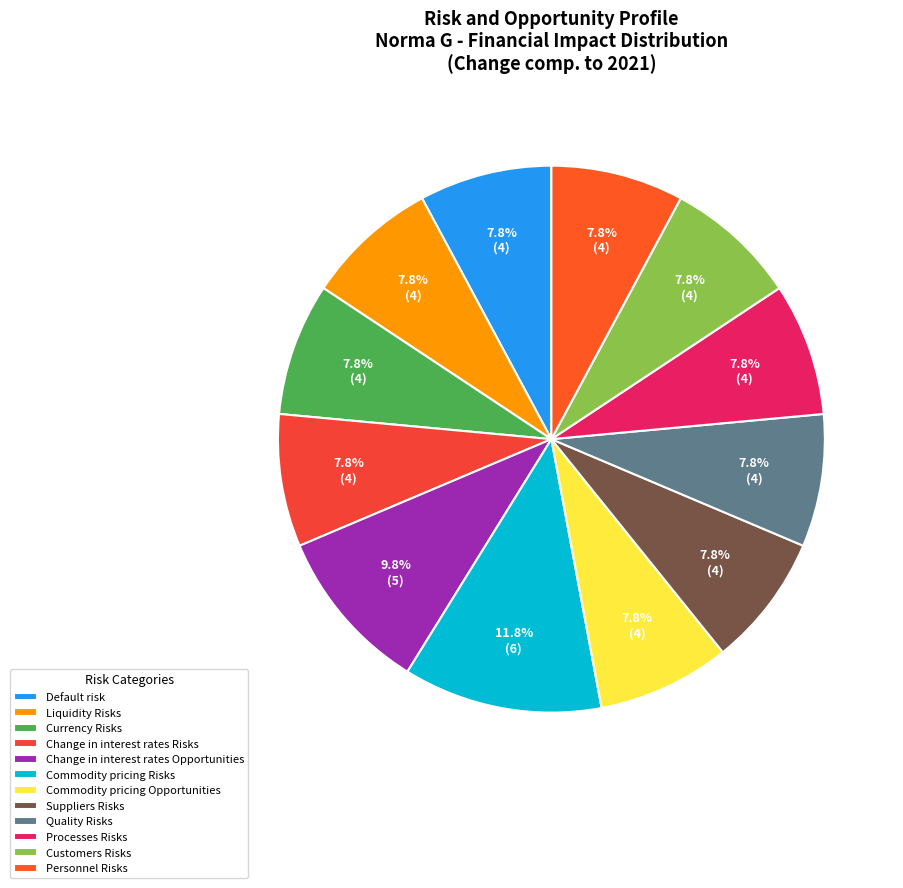

Is it true that Commodity pricing Risks is 12% of the pie?

True